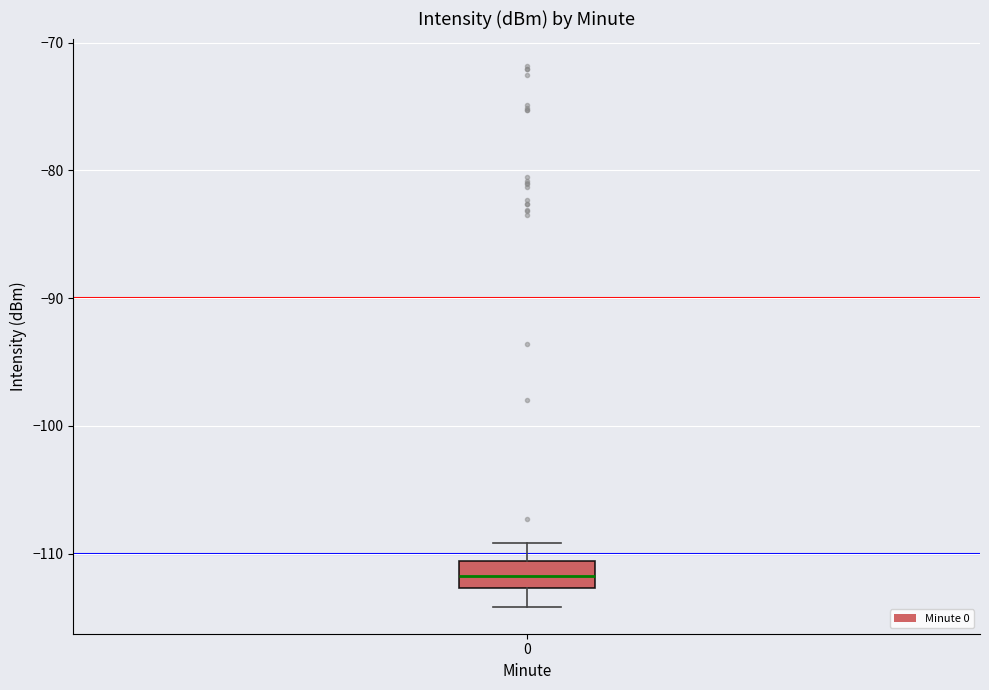

Read this box plot against the y-axis: the position of the median line, the range covered by the box, and the ends of both whiskers. The values are not printed on the chart, so give them approximately, as read against the axis.

median -112, box -113 to -111, whiskers -114 to -109